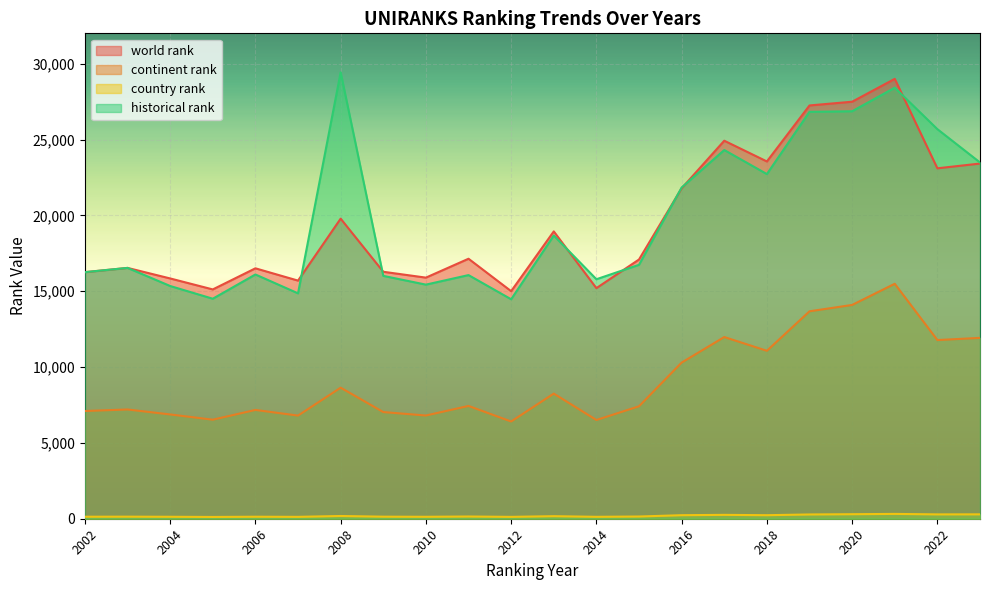

What are all the series names shown in the legend?

world rank, continent rank, country rank, historical rank